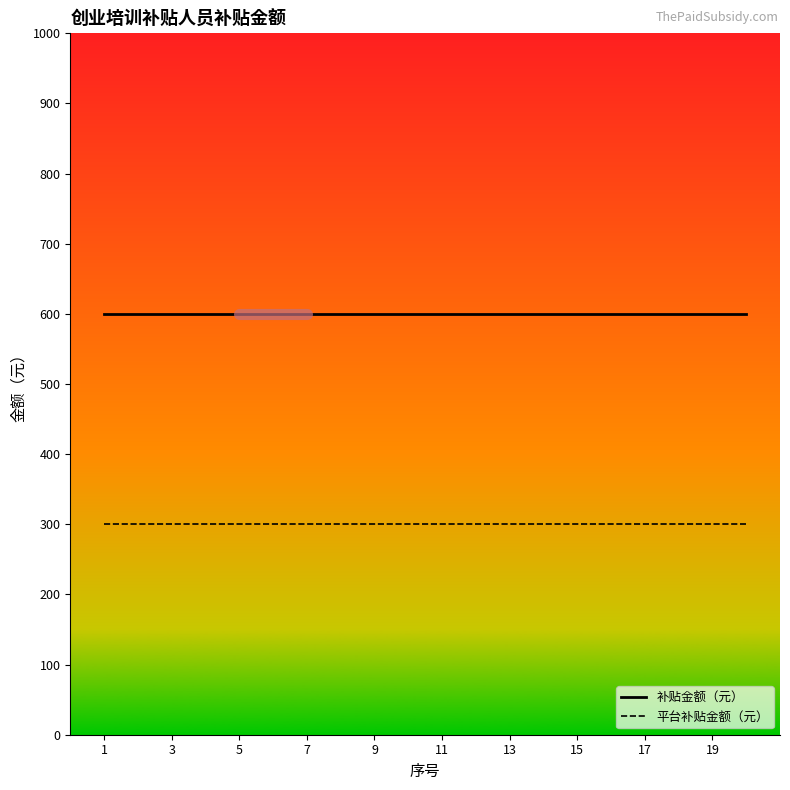

Rank the series by their maximum value, from lowest to highest.

平台补贴金额（元）, 补贴金额（元）